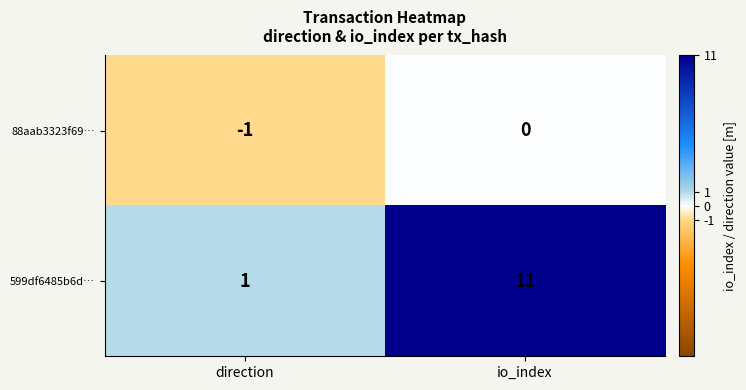

What is the difference between the maximum and minimum values in the 599df6485b6d… series?

10